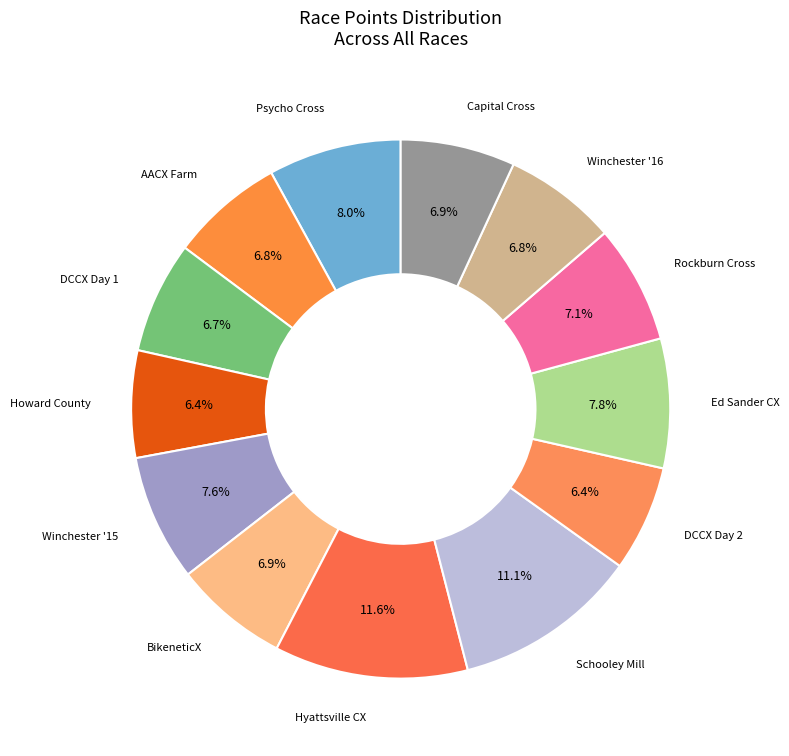

What is the largest slice in the pie chart?

Hyattsville CX